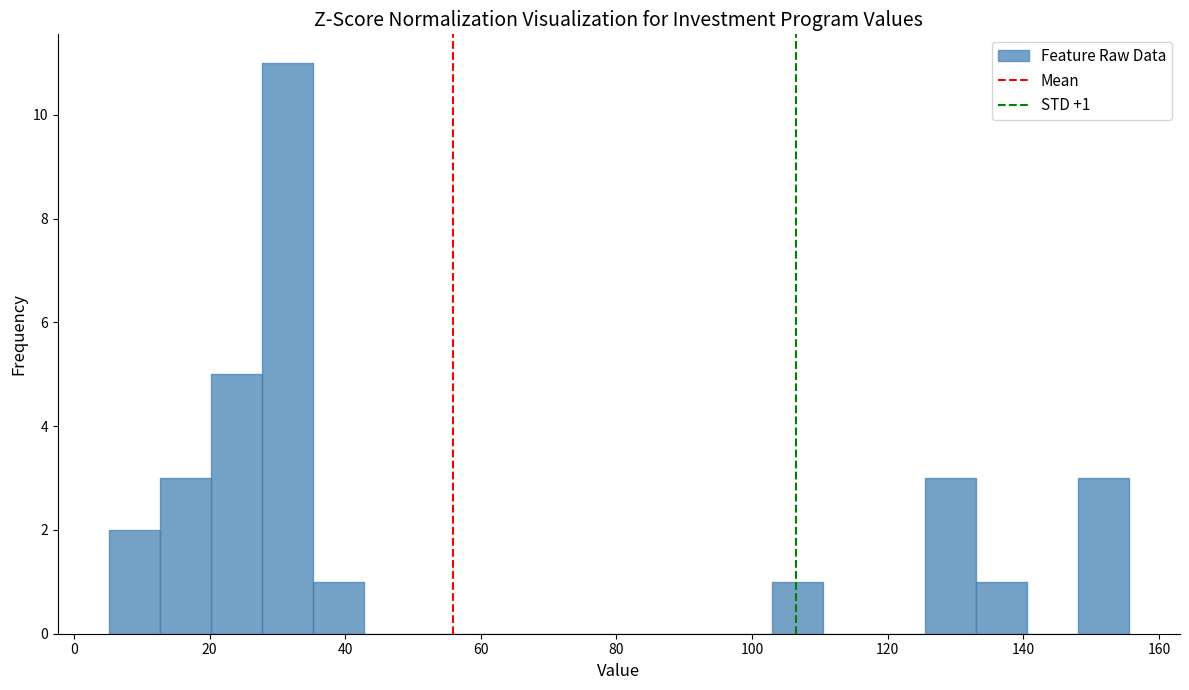

Read against the x-axis, roughly where is the centre of the tallest bar?

32